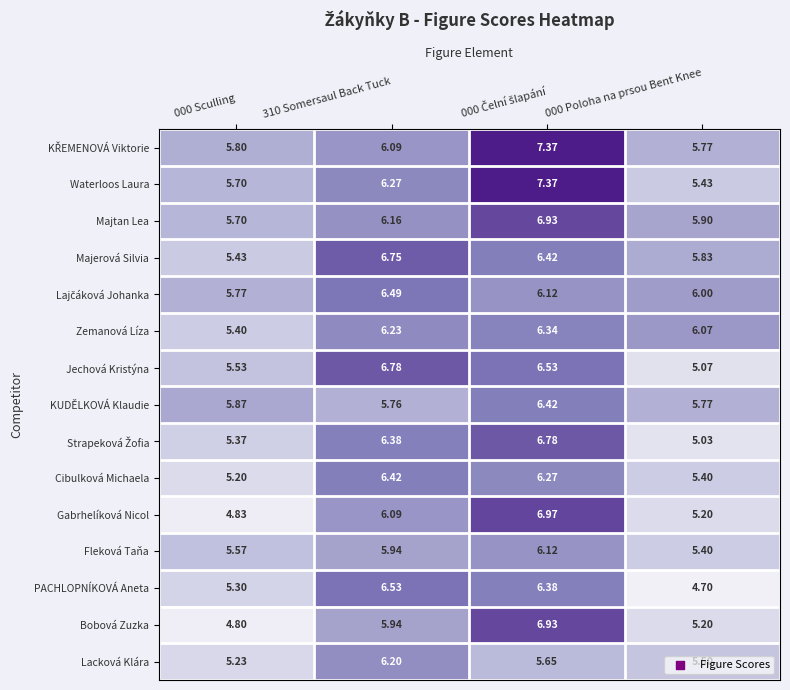

What is the smallest value displayed?

4.7